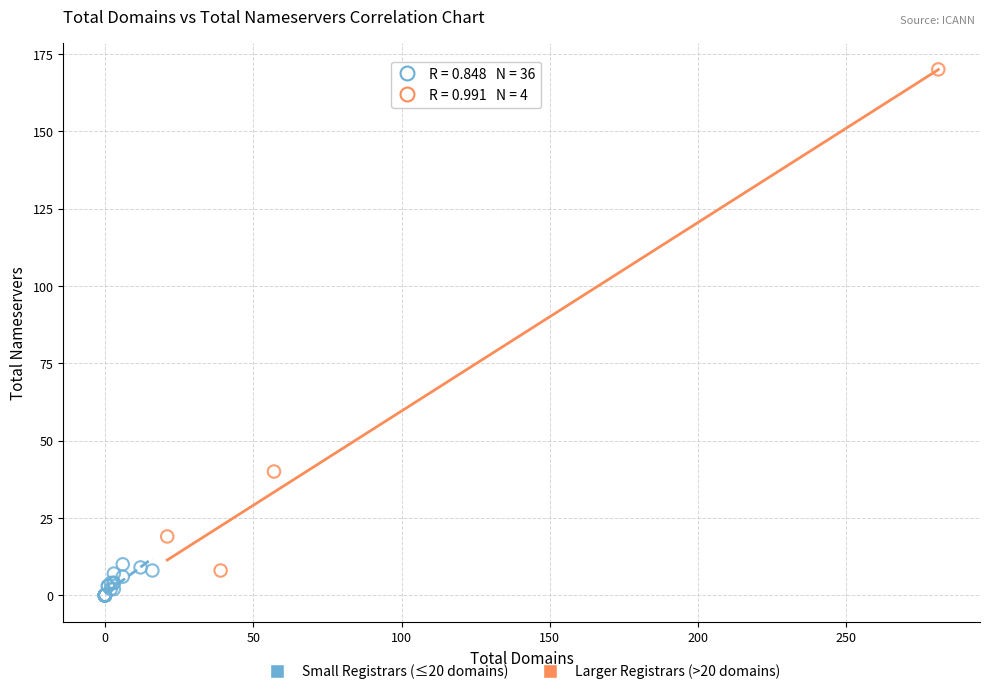

Which series contains the lowest Y value?

Small Registrars (≤20 domains)